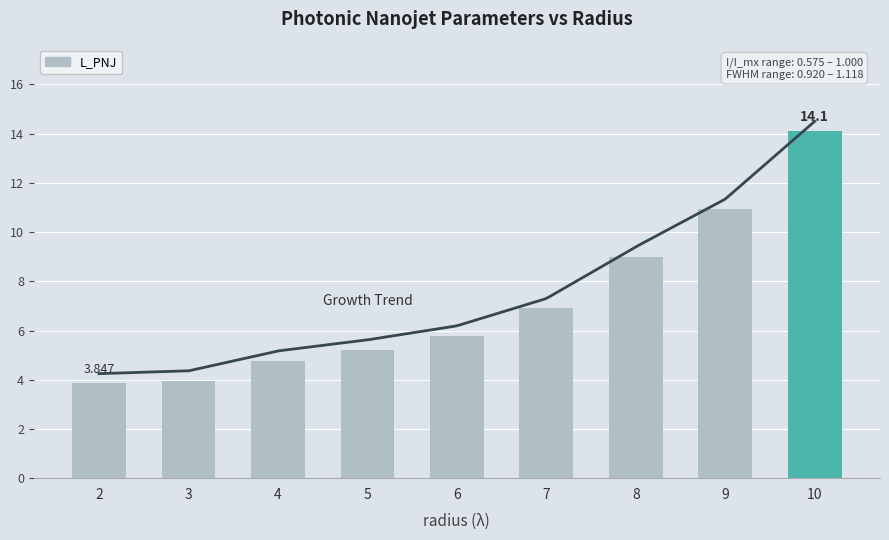

At which category does the chart reach its peak across all series?

10